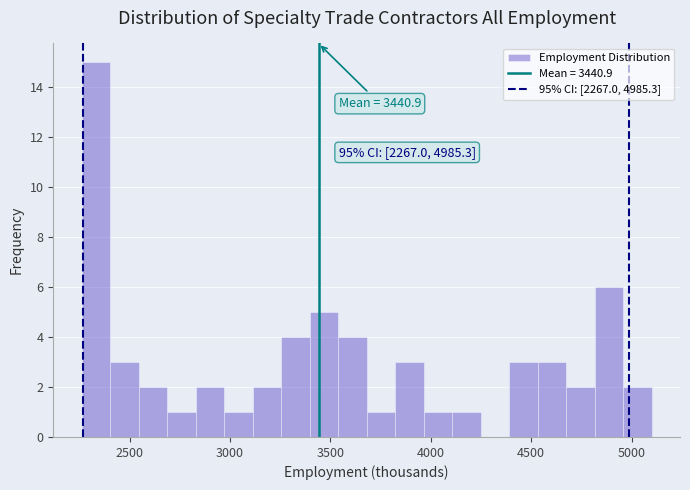

Around what value on the x-axis is the tallest bar? Give the approximate position of its centre, as read against the axis.

2350